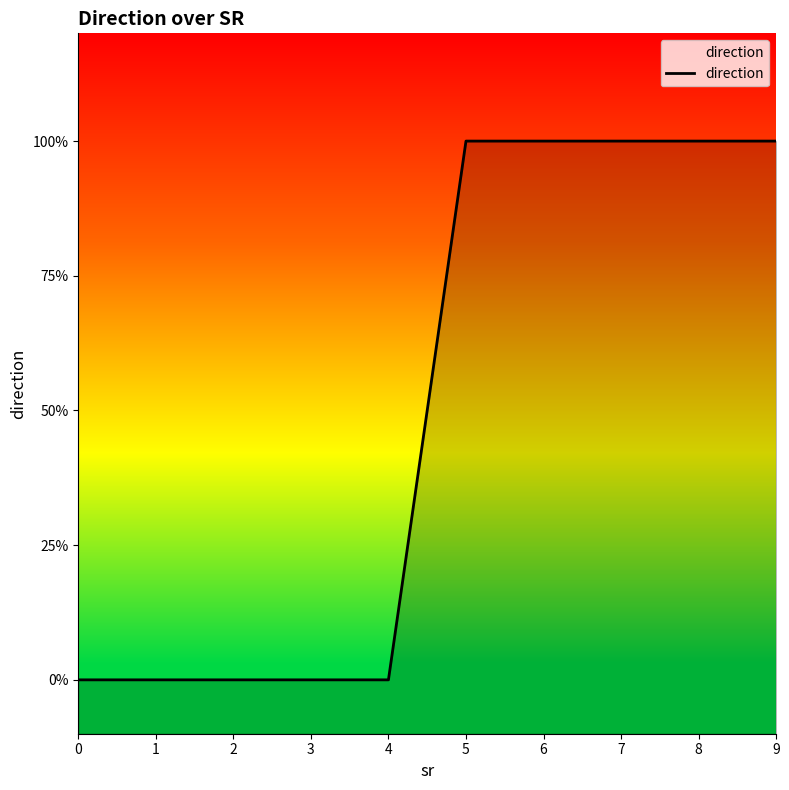

Is it true that the value at 2 is 0?

True